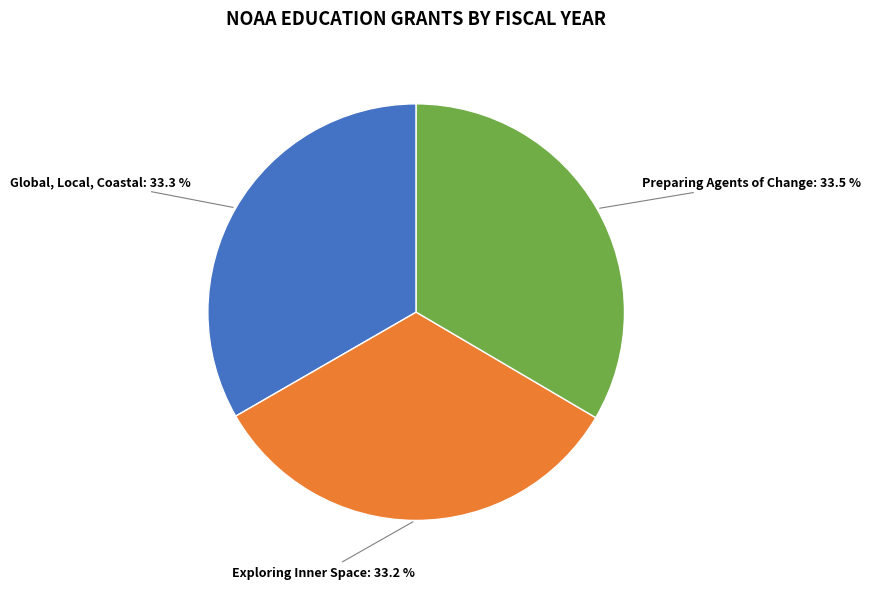

Does any single category account for the majority?

No